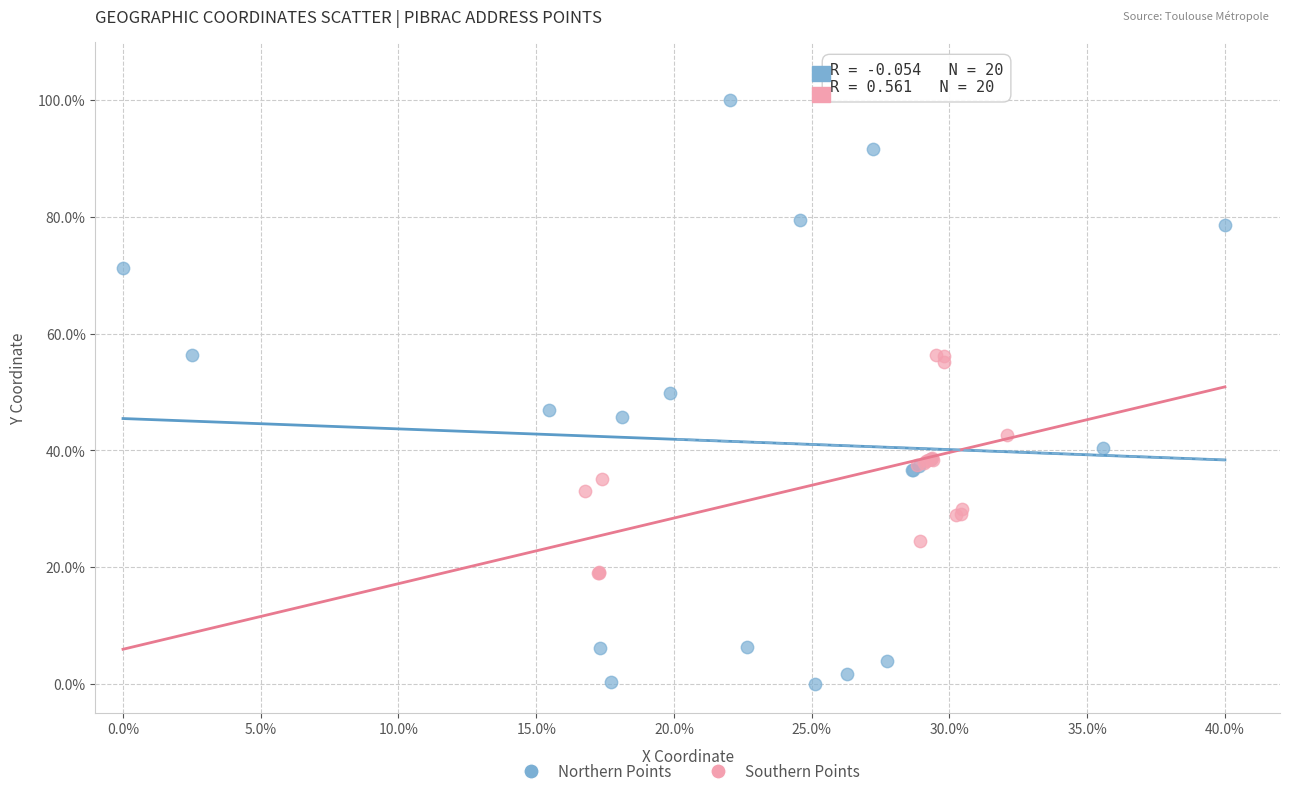

Which series contains the highest Y value?

Northern Points